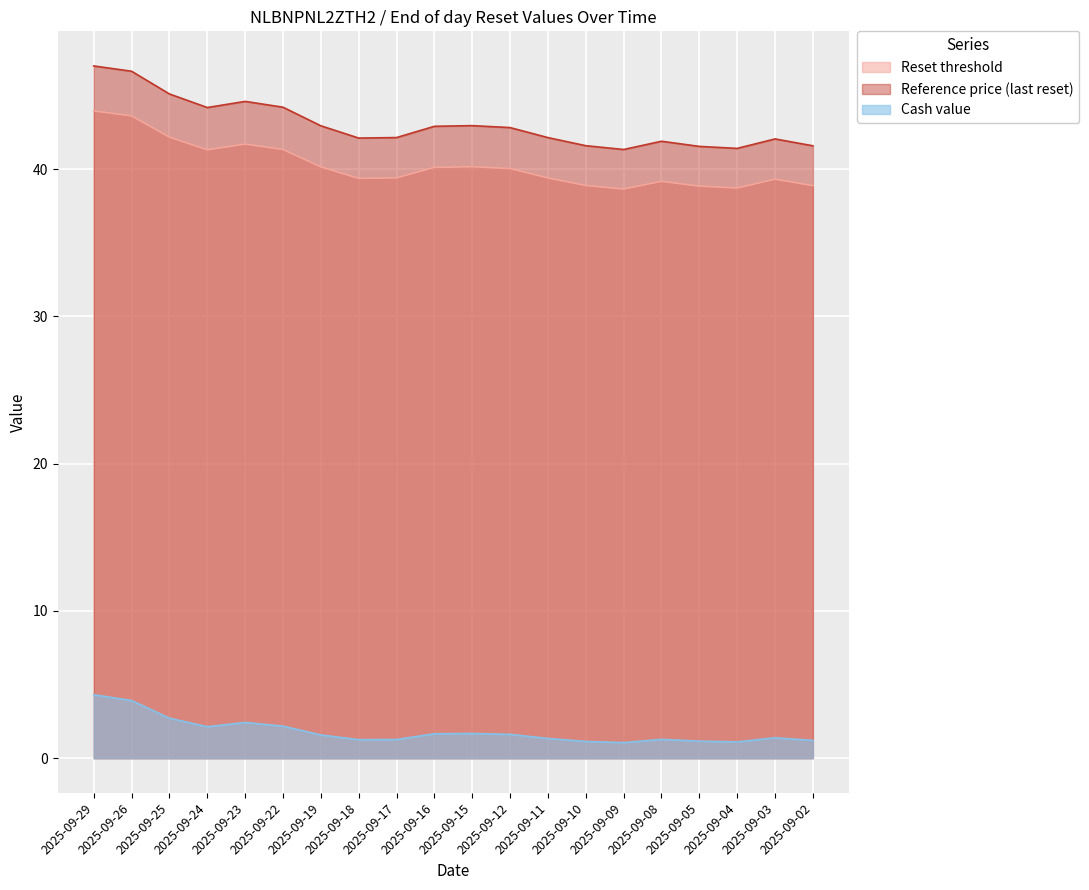

Reading right to left, transcribe all the data shown in this chart.

Reset threshold: 38.9	39.3	38.7	38.9	39.2	38.7	38.9	39.4	40.0	40.2	40.1	39.4	39.4	40.2	41.3	41.7	41.3	42.2	43.6	44.0
Reference price (last reset): 41.6	42.1	41.4	41.6	41.9	41.3	41.6	42.1	42.8	43.0	42.9	42.2	42.1	43.0	44.2	44.6	44.2	45.1	46.7	47.0
Cash value: 1.2	1.4	1.1	1.2	1.3	1.1	1.1	1.3	1.6	1.7	1.7	1.3	1.3	1.6	2.2	2.4	2.1	2.7	3.9	4.3